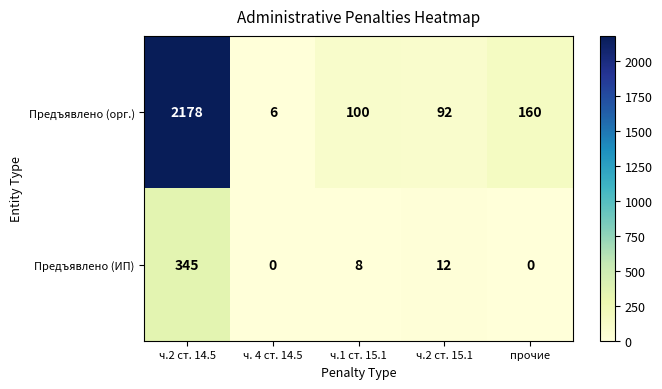

Reading left to right, extract all data points from this chart.

Предъявлено (орг.): 2178	6	100	92	160
Предъявлено (ИП): 345	0	8	12	0